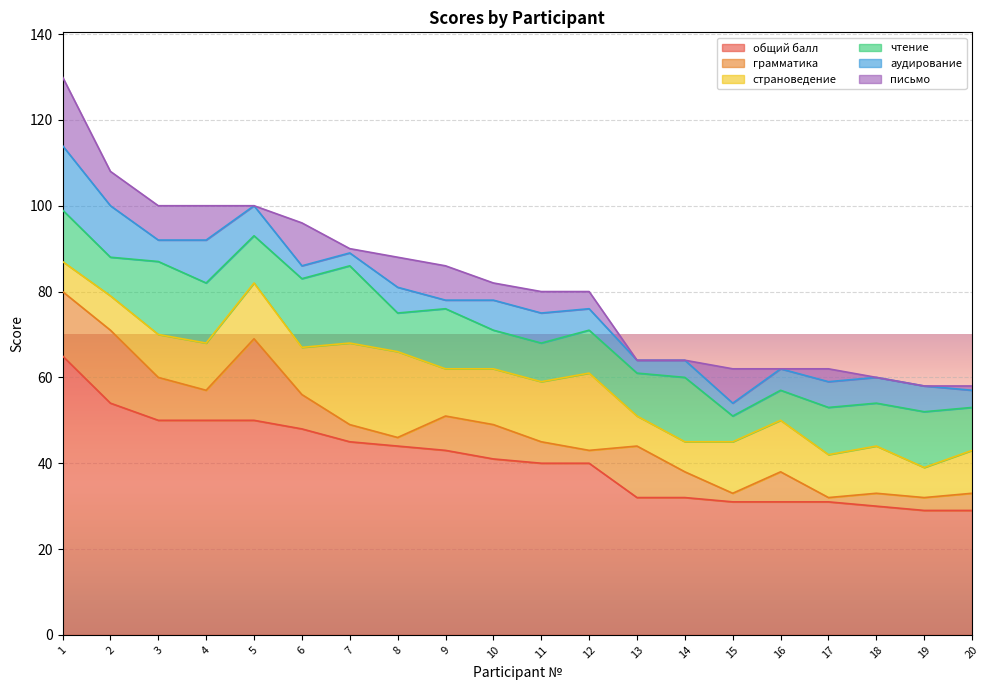

What is the difference between the аудирование values at 5 and 3?

2